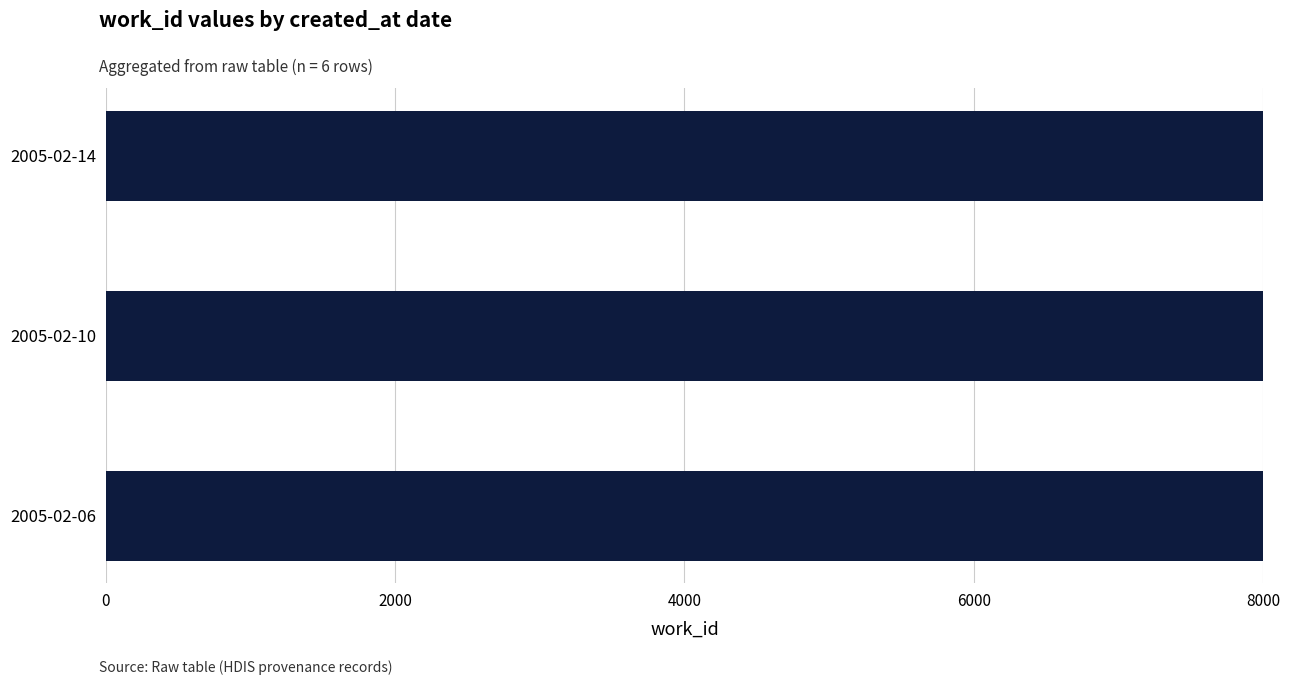

How many values are between 8937 and 12637?

3